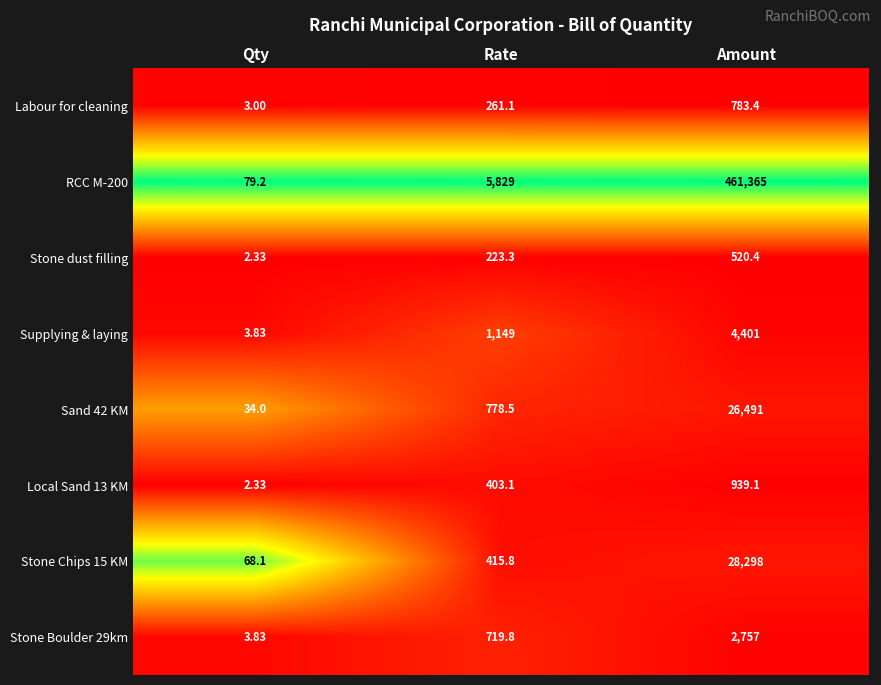

At which category does the chart reach its peak across all series?

Amount